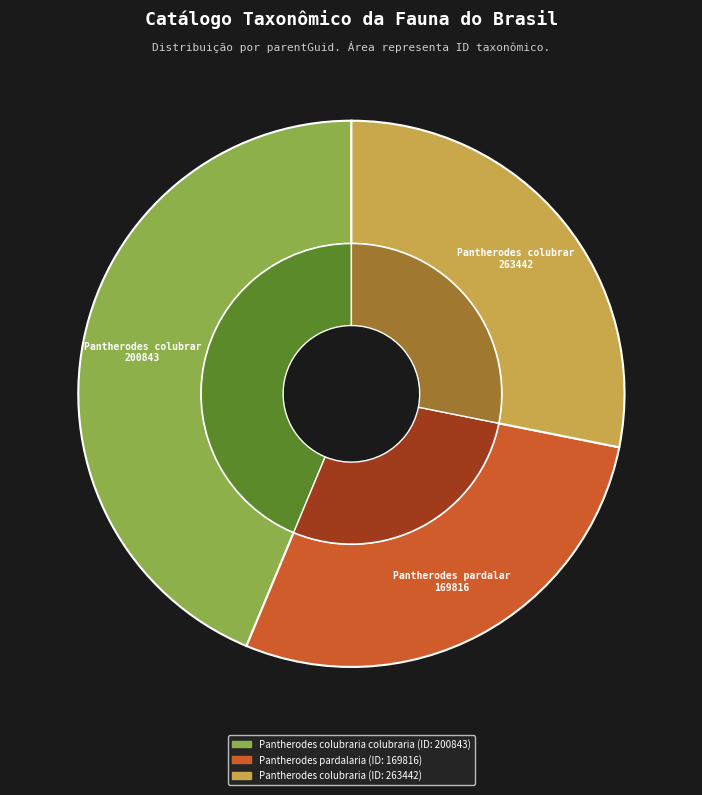

What is the largest slice in the pie chart?

Pantherodes colubraria colubraria